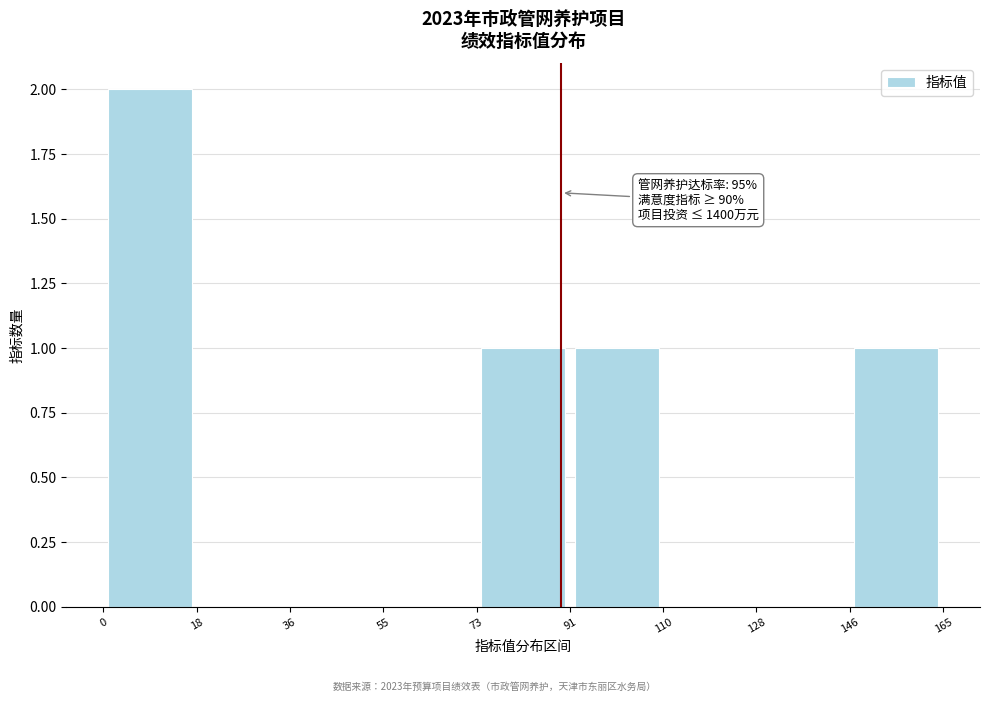

Over which range of the x-axis is the bar tallest?

0 to 18